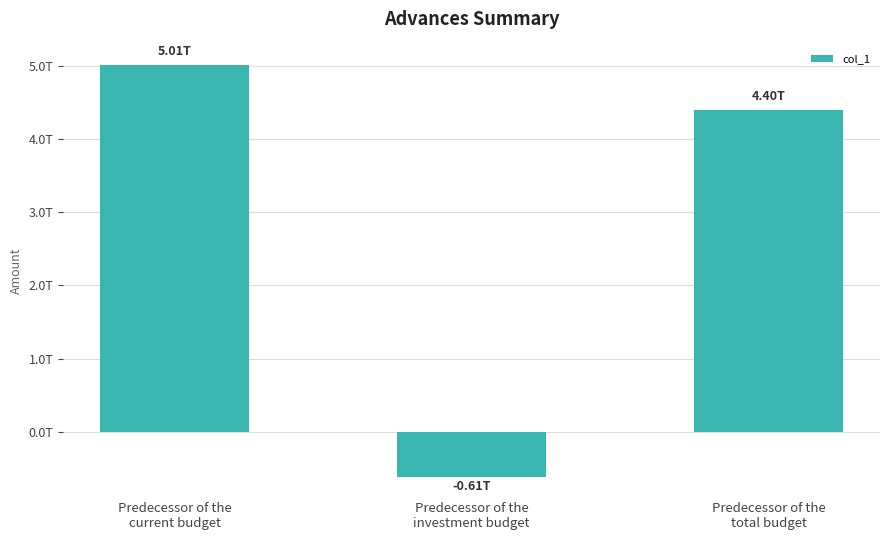

Are the bars horizontal?

No